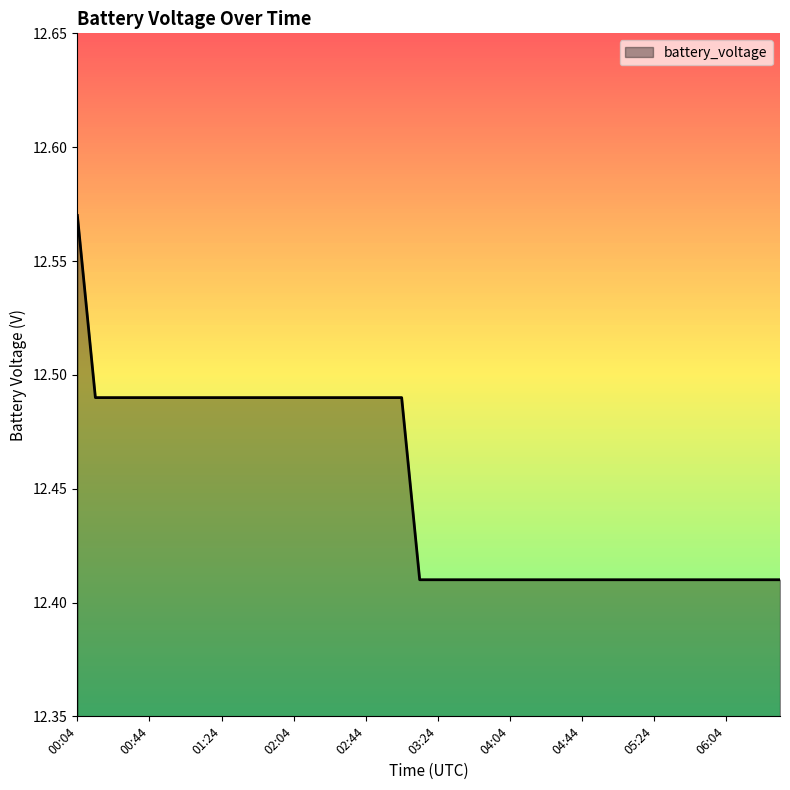

Rank the categories by value from highest to lowest.

00:04, 00:14, 00:24, 00:34, 00:44, 00:54, 01:04, 01:14, 01:24, 01:34, 01:44, 01:54, 02:04, 02:14, 02:24, 02:34, 02:44, 02:54, 03:04, 03:14, 03:24, 03:34, 03:44, 03:54, 04:04, 04:14, 04:24, 04:34, 04:44, 04:54, 05:04, 05:14, 05:24, 05:34, 05:44, 05:54, 06:04, 06:14, 06:24, 06:34